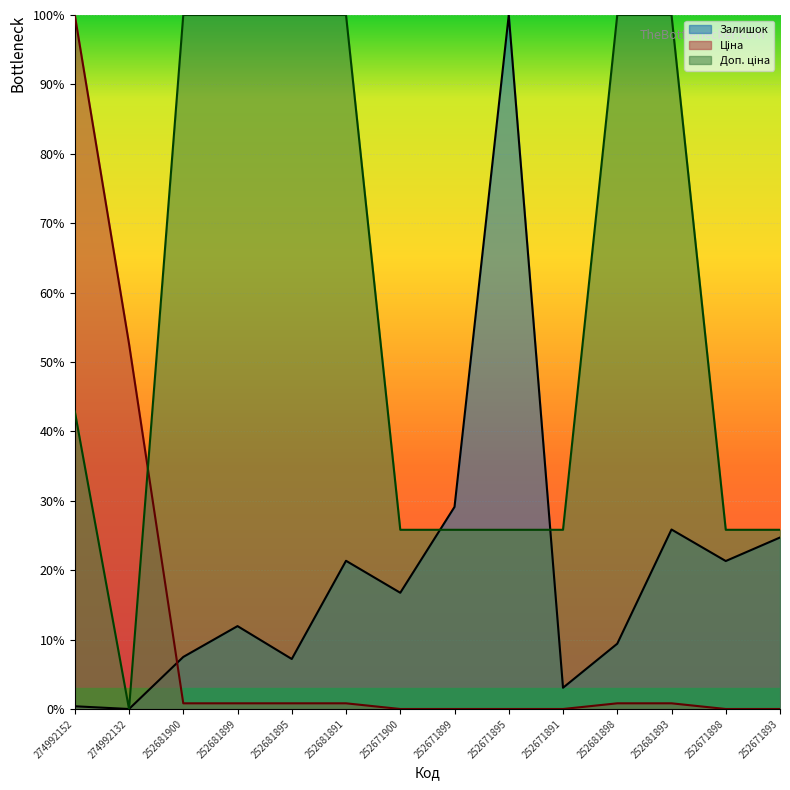

Is the value of Доп. ціна at 252681900 greater than the value of Ціна at 252671893?

Yes